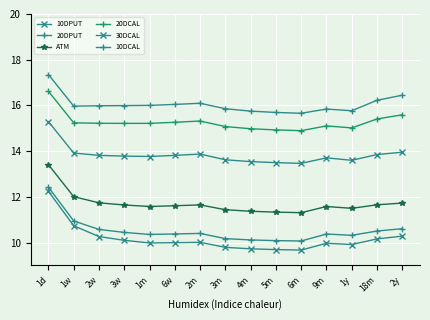

What is the label of the 15th point from the right?

1d